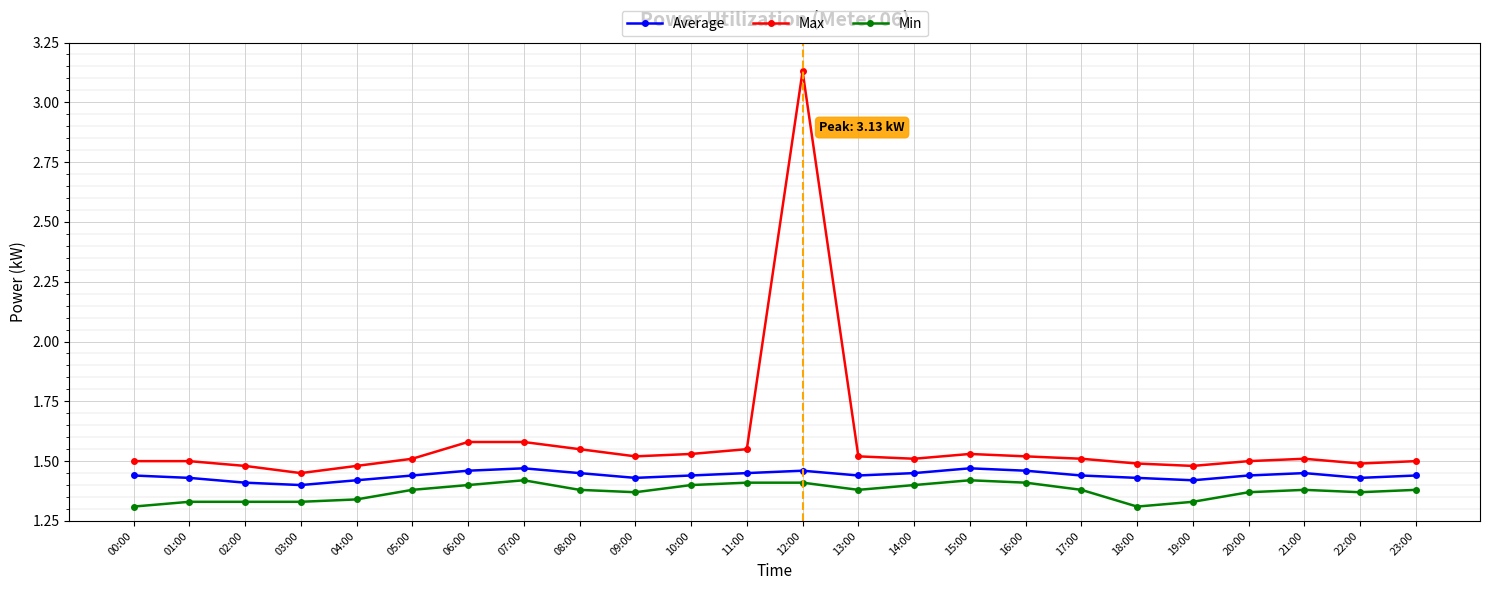

True or false: Min and Average cross at least once.

False